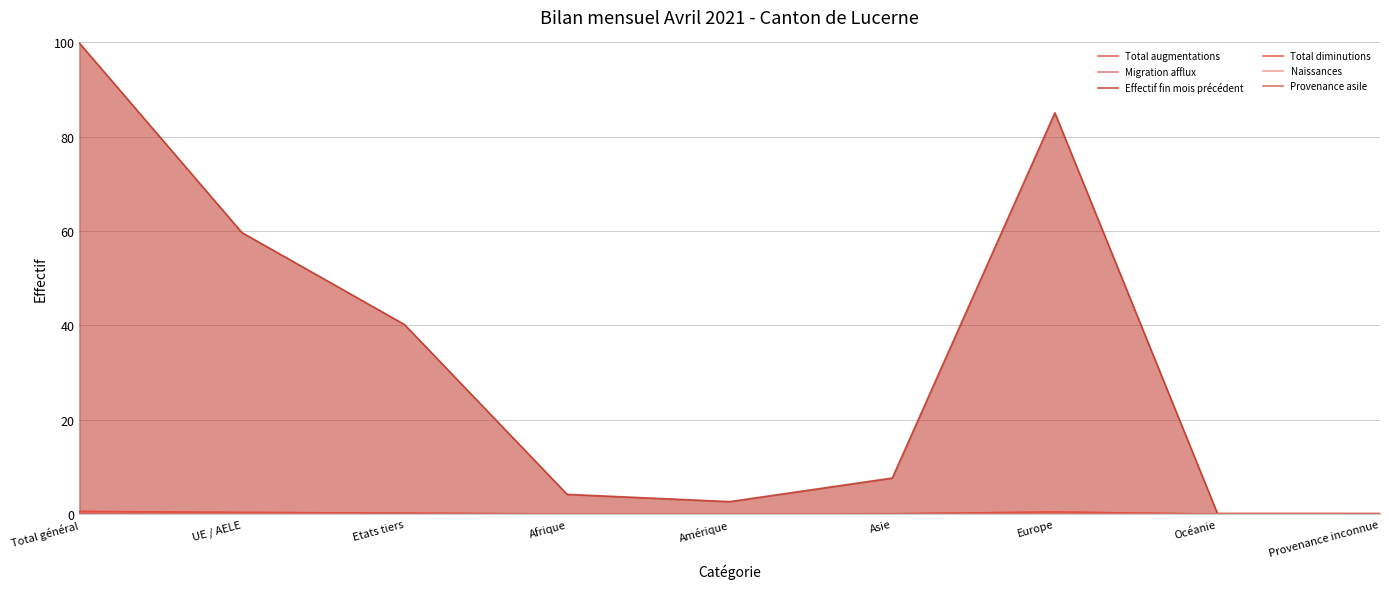

The value of Naissances at Europe is 0.1. True or false?

True